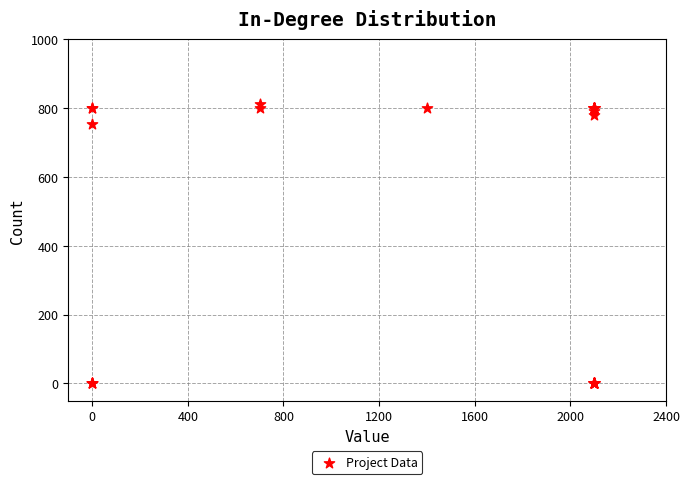

What Y value in the scatter plot is closest to 405?

753.5